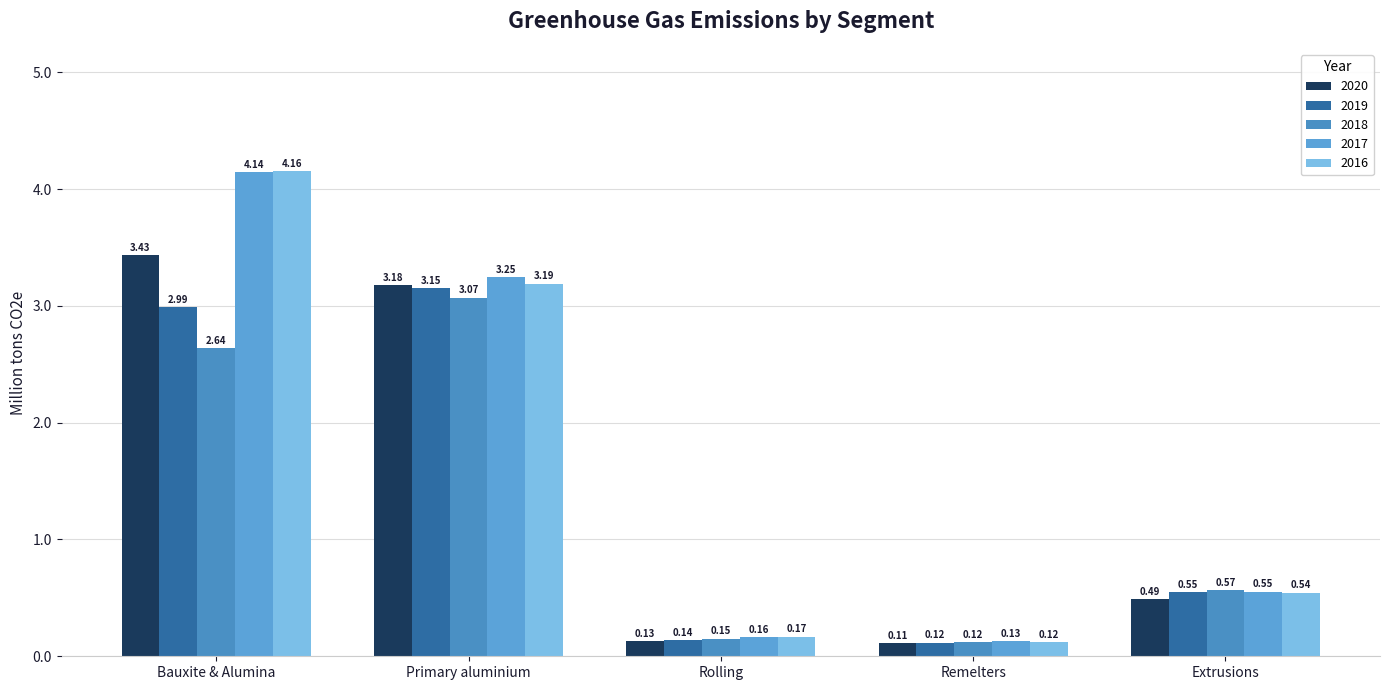

What are all the series names shown in the legend?

2020, 2019, 2018, 2017, 2016